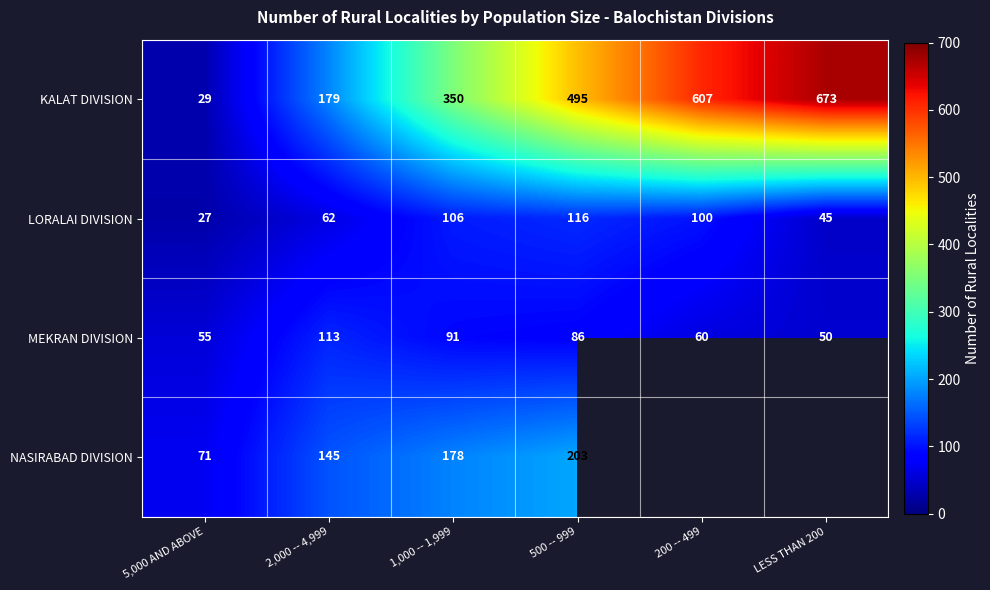

What is the lowest value of the KALAT DIVISION series?

29